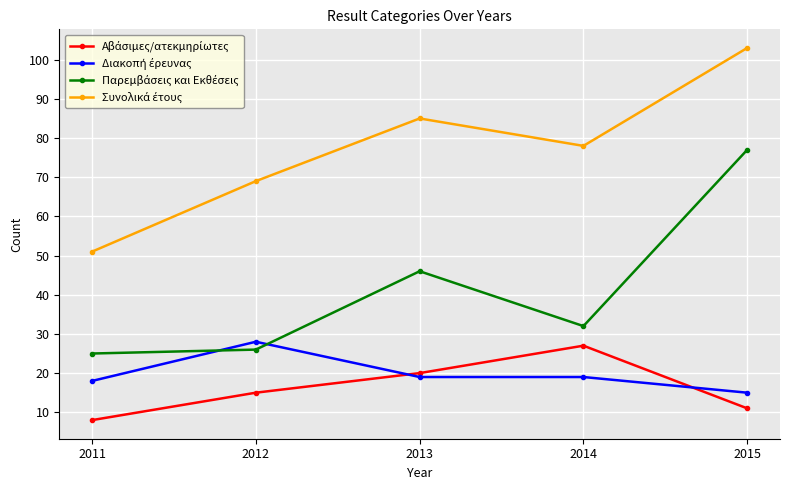

At which category is the sum across all series the highest?

2015